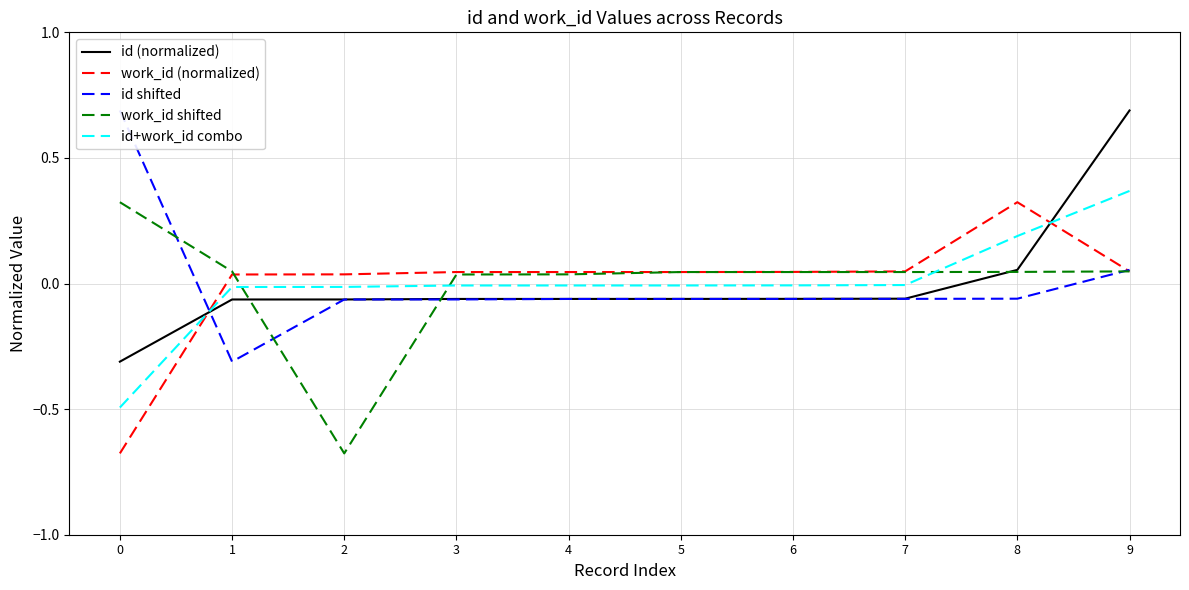

Reading left to right, extract all data points from this chart.

id (normalized): 0=-0.3	1=-0.1	2=-0.1	3=-0.1	4=-0.1	5=-0.1	6=-0.1	7=-0.1	8=0.1	9=0.7
work_id (normalized): 0=-0.7	1=0.0	2=0.0	3=0.0	4=0.0	5=0.0	6=0.0	7=0.0	8=0.3	9=0.0
id shifted: 0=0.7	1=-0.3	2=-0.1	3=-0.1	4=-0.1	5=-0.1	6=-0.1	7=-0.1	8=-0.1	9=0.1
work_id shifted: 0=0.3	1=0.0	2=-0.7	3=0.0	4=0.0	5=0.0	6=0.0	7=0.0	8=0.0	9=0.0
id+work_id combo: 0=-0.5	1=-0.0	2=-0.0	3=-0.0	4=-0.0	5=-0.0	6=-0.0	7=-0.0	8=0.2	9=0.4